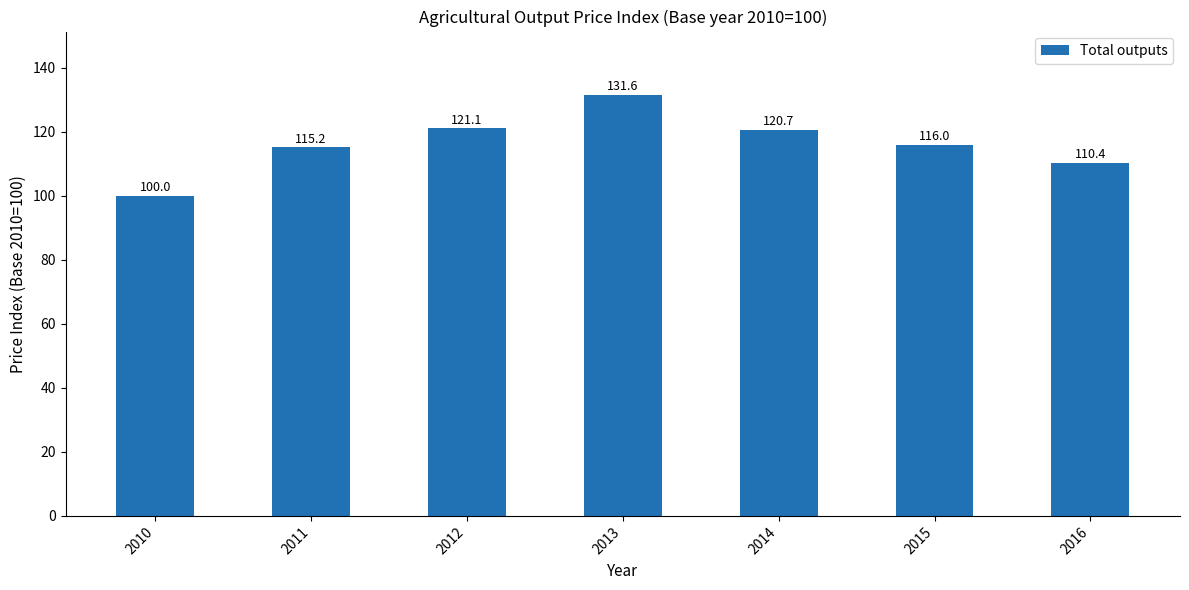

True or false: the data shows 205.9 at 2013.

False